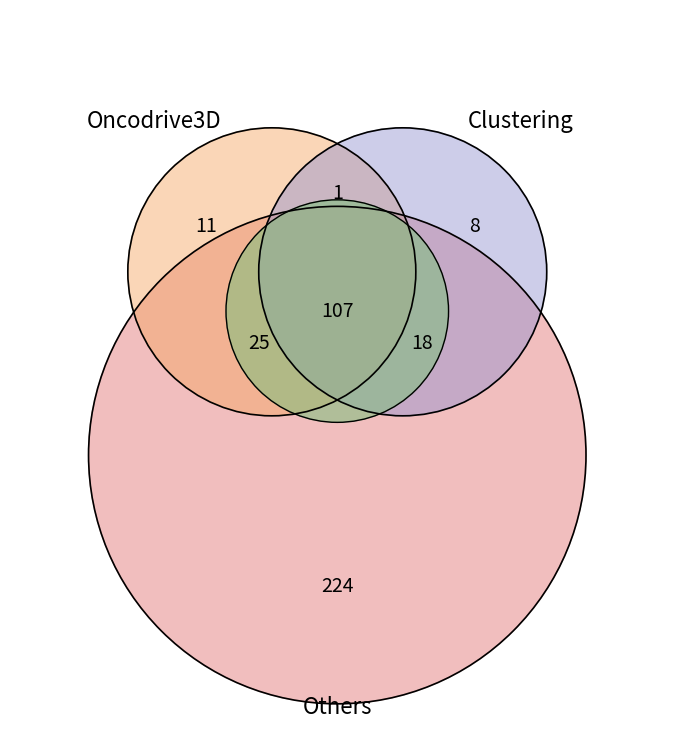

True or false: 123693 accounts for 20% of the total.

False